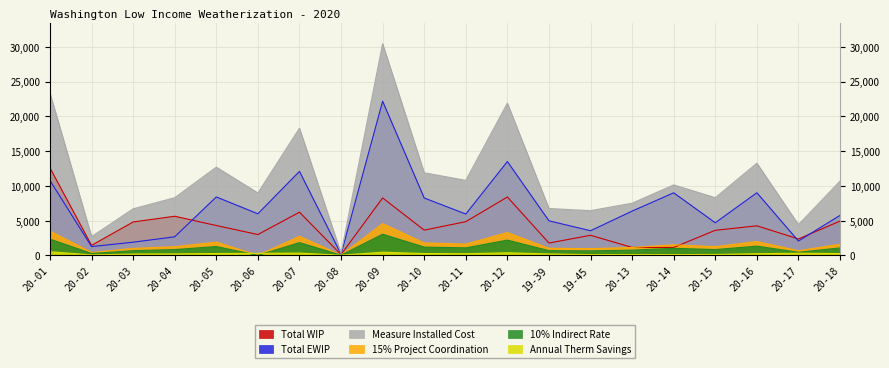

Reading right to left, transcribe all the data shown in this chart.

Total WIP: 4926.9	2357.5	4244.6	3602.9	1136.6	1136.6	2885.4	1770.2	8390.5	4841.9	3626.1	8259.4	111.3	6205.4	2992.6	4289.0	5620.5	4798.7	1434.4	12572.8
Total EWIP: 5746.5	2060.8	9002.2	4686.6	8994.5	6363.4	3539.6	4965.1	13491.3	5940.3	8248.3	22167.8	167.7	12078.5	5977.0	8399.2	2668.5	1890.0	1258.7	10761.8
Measure Installed Cost: 10673.4	4418.4	13246.8	8289.5	10131.2	7500.0	6425.1	6735.4	21881.8	10782.2	11874.3	30427.2	279.0	18284.0	8969.6	12688.2	8289.1	6688.8	2693.1	23334.6
15% Project Coordination: 1601.0	662.8	1987.0	1243.4	1519.7	1125.0	963.8	1010.3	3282.3	1617.3	1781.2	4564.1	41.9	2742.6	0.0	1903.2	1243.4	1003.3	404.0	3500.2
10% Indirect Rate: 1067.3	441.8	1324.7	829.0	1013.1	750.0	642.5	673.5	2188.2	1078.2	1187.4	3042.7	27.9	1828.4	0.0	1268.8	828.9	668.9	269.3	2333.5
Annual Therm Savings: 254.7	304.4	235.5	126.3	111.0	111.0	103.2	201.0	371.7	231.1	260.9	454.3	21.0	325.1	291.5	263.8	209.0	184.4	65.2	521.8